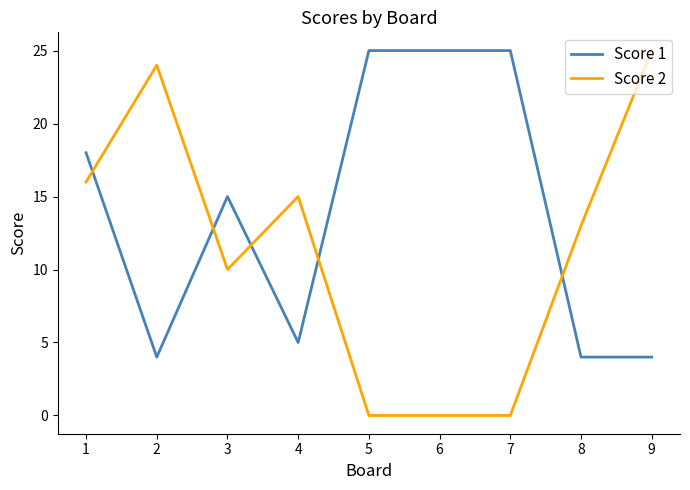

Where is the first local maximum for Score 1?

3